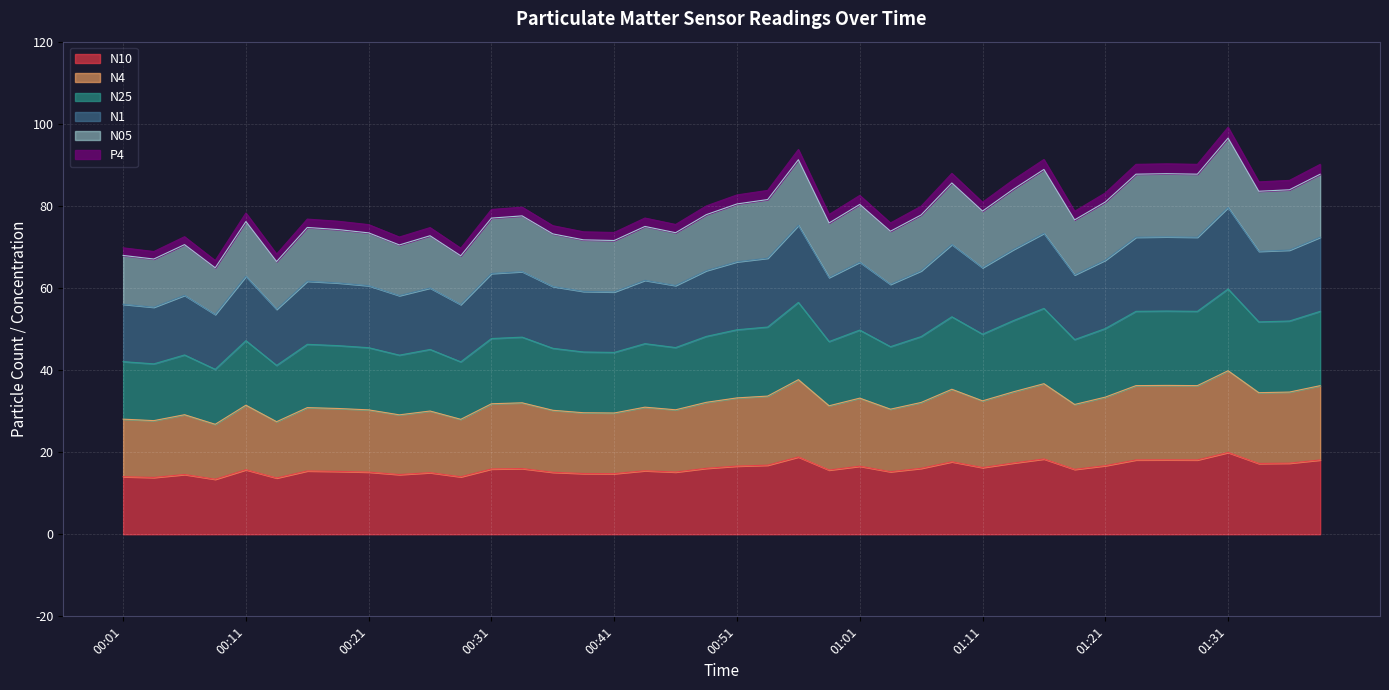

The value of N10 at 01:38 is 24.6. True or false?

False